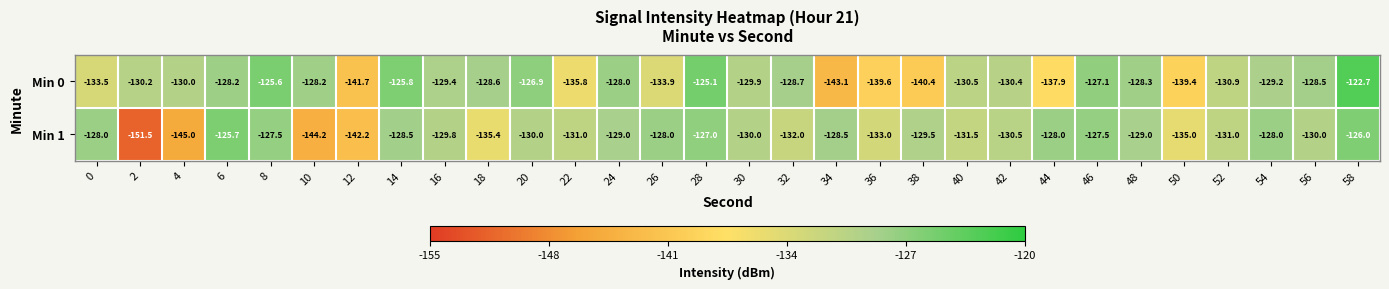

Rank the series at 46 from highest to lowest value.

Min 0, Min 1